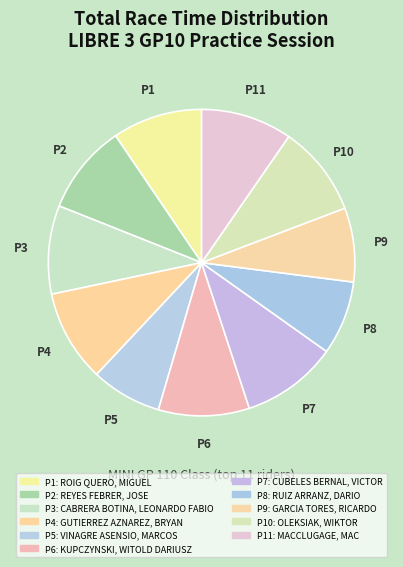

Which slice is the smallest?

VINAGRE ASENSIO, MARCOS